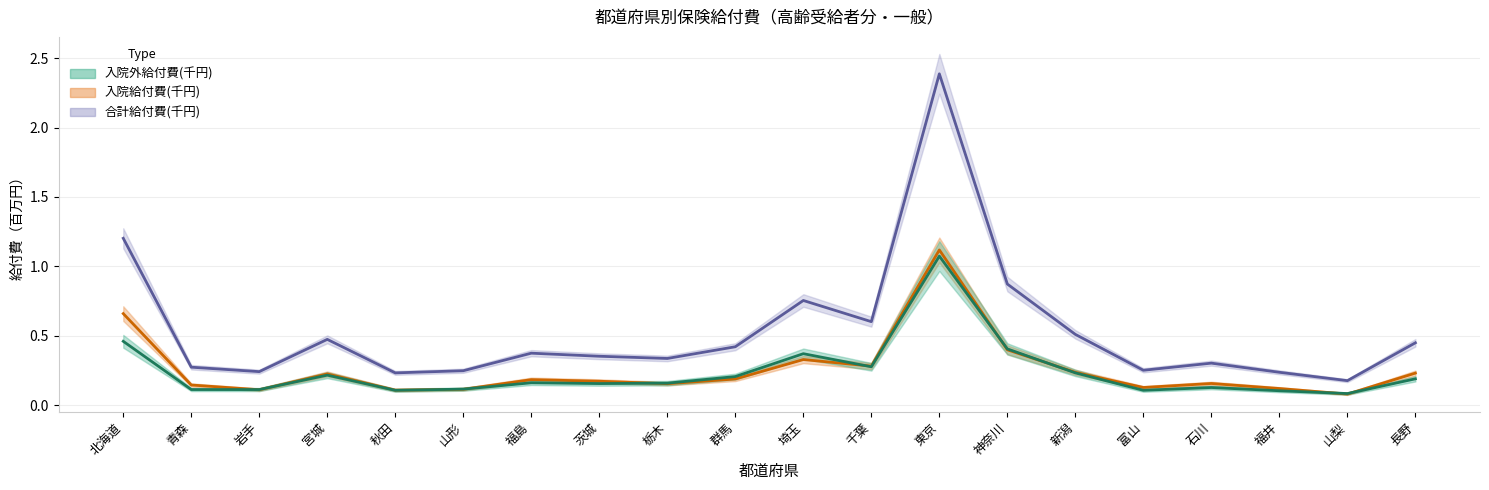

Reading left to right, transcribe all the data shown in this chart.

入院給付費(千円): 北海道=0.7	青森=0.1	岩手=0.1	宮城=0.2	秋田=0.1	山形=0.1	福島=0.2	茨城=0.2	栃木=0.2	群馬=0.2	埼玉=0.3	千葉=0.3	東京=1.1	神奈川=0.4	新潟=0.2	富山=0.1	石川=0.2	福井=0.1	山梨=0.1	長野=0.2
入院外給付費(千円): 北海道=0.5	青森=0.1	岩手=0.1	宮城=0.2	秋田=0.1	山形=0.1	福島=0.2	茨城=0.2	栃木=0.2	群馬=0.2	埼玉=0.4	千葉=0.3	東京=1.1	神奈川=0.4	新潟=0.2	富山=0.1	石川=0.1	福井=0.1	山梨=0.1	長野=0.2
合計給付費(千円): 北海道=1.2	青森=0.3	岩手=0.2	宮城=0.5	秋田=0.2	山形=0.2	福島=0.4	茨城=0.4	栃木=0.3	群馬=0.4	埼玉=0.8	千葉=0.6	東京=2.4	神奈川=0.9	新潟=0.5	富山=0.3	石川=0.3	福井=0.2	山梨=0.2	長野=0.4